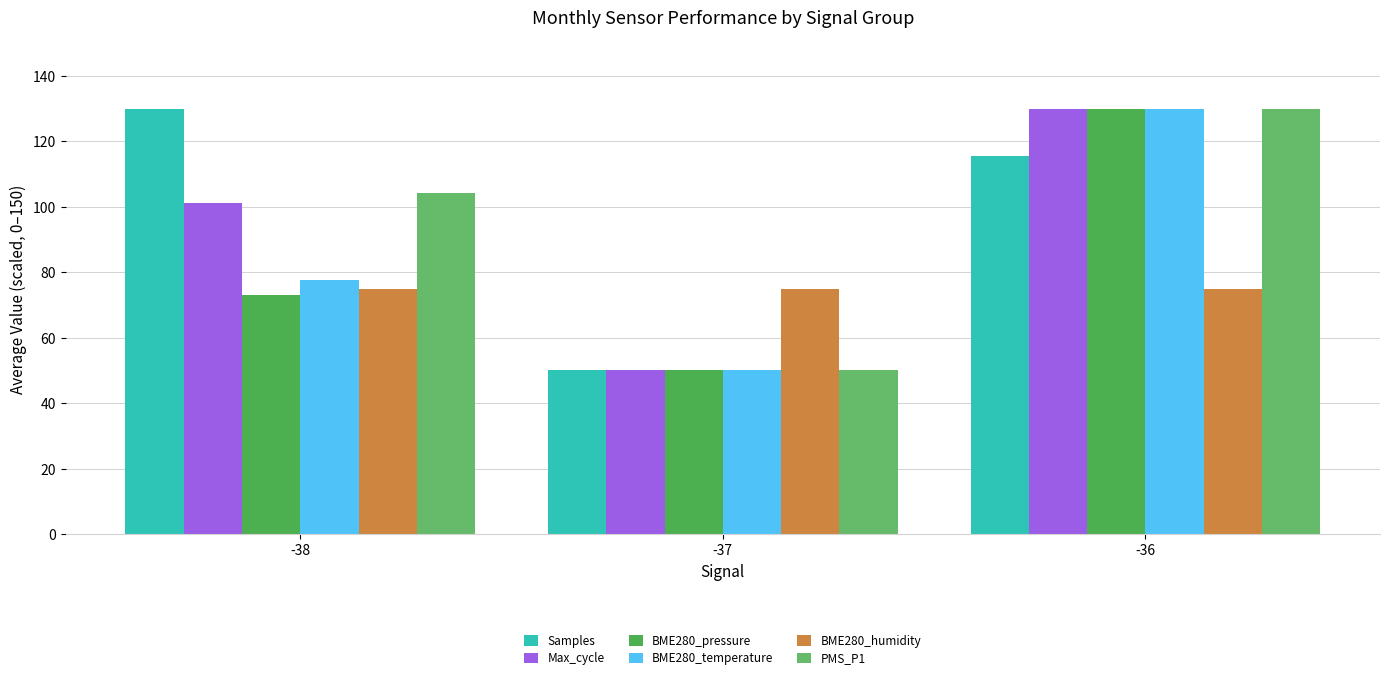

What is the difference between the BME280_temperature values at -37 and -36?

80.0